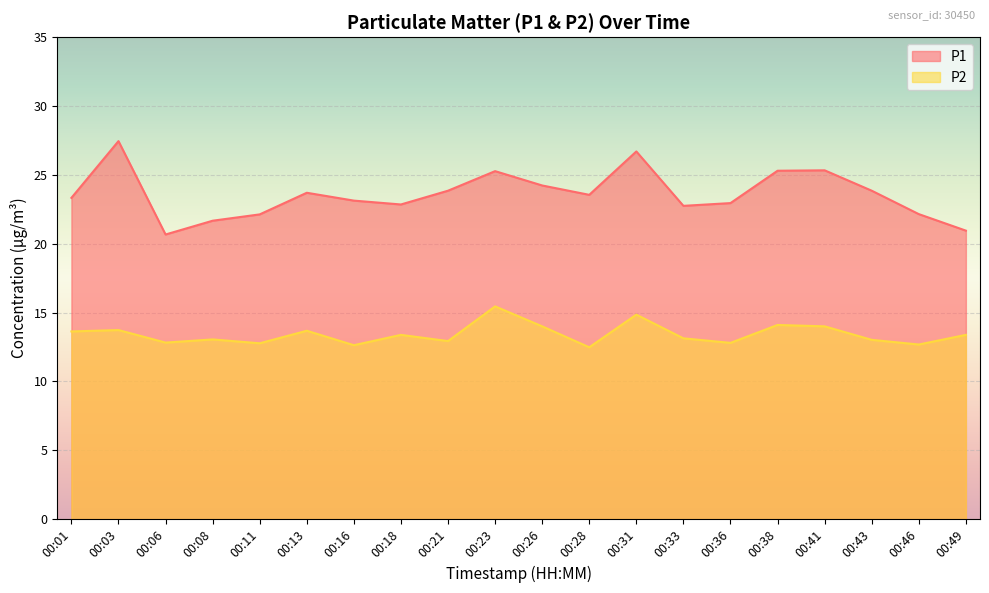

What are all the series names shown in the legend?

P1, P2